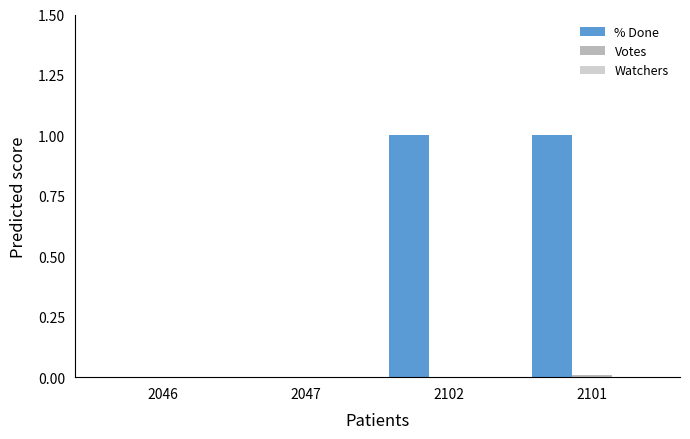

The value of % Done at 2046 is 0.6. True or false?

False